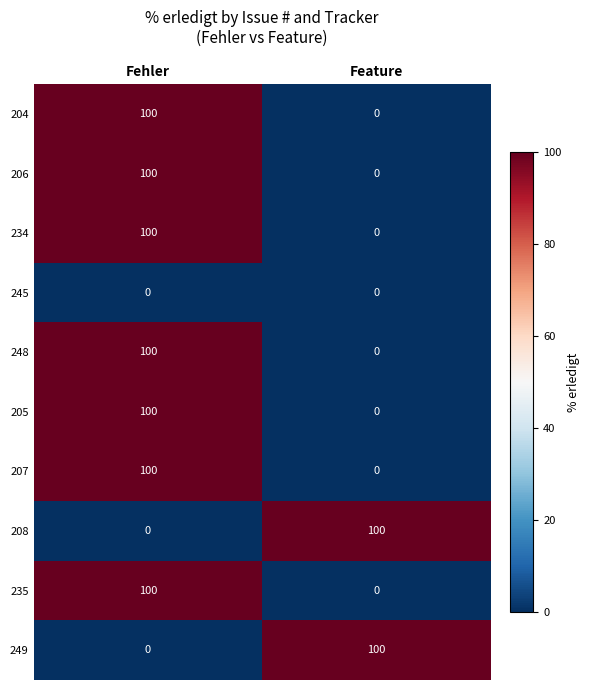

What is the greatest value displayed?

100